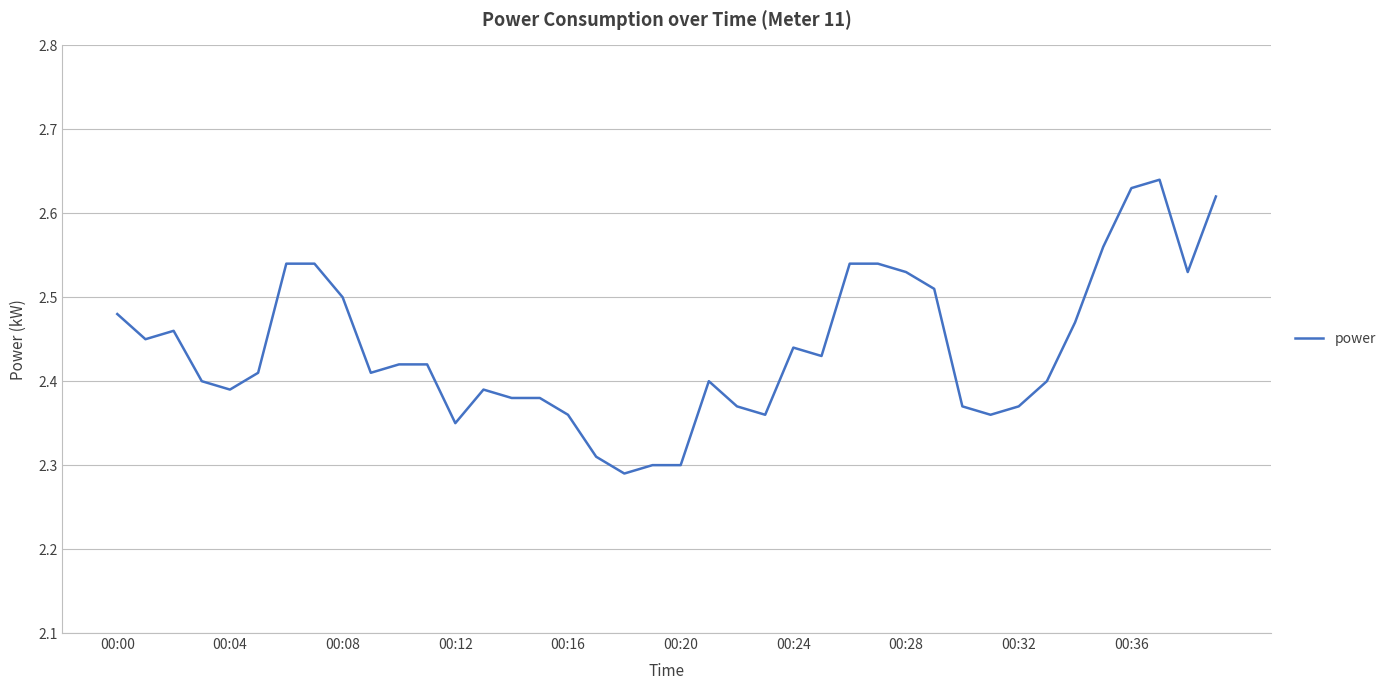

How many lines are shown in the chart?

1